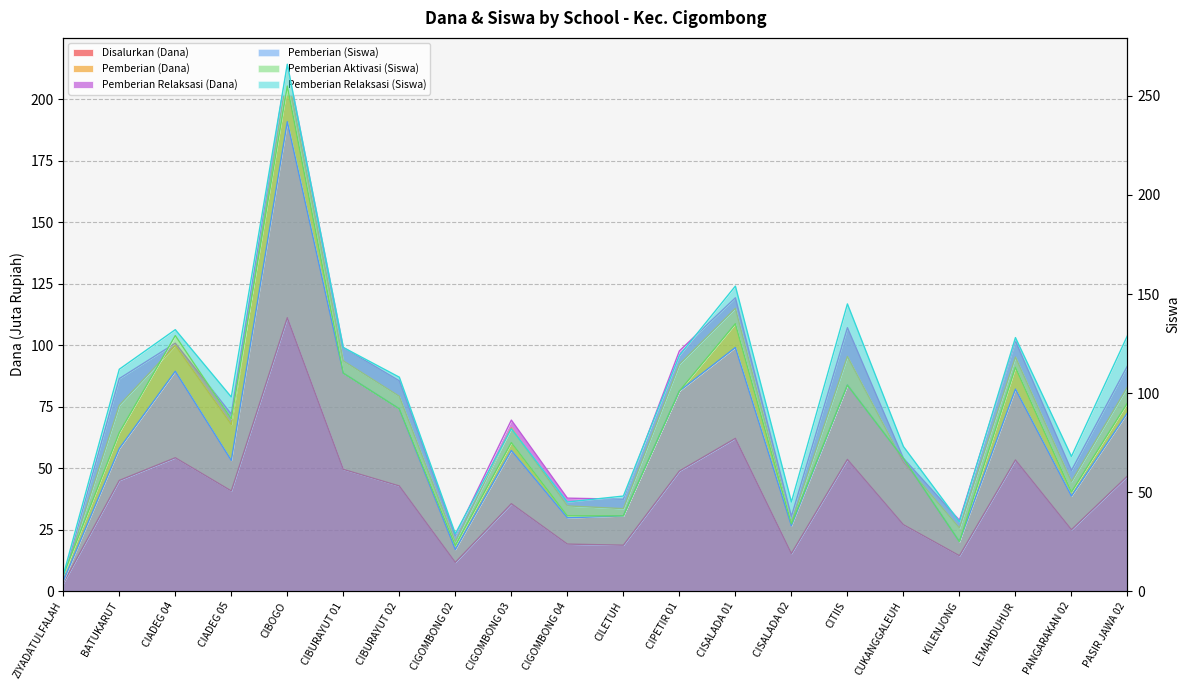

What is the total value across all series at CIGOMBONG 03?

172.9